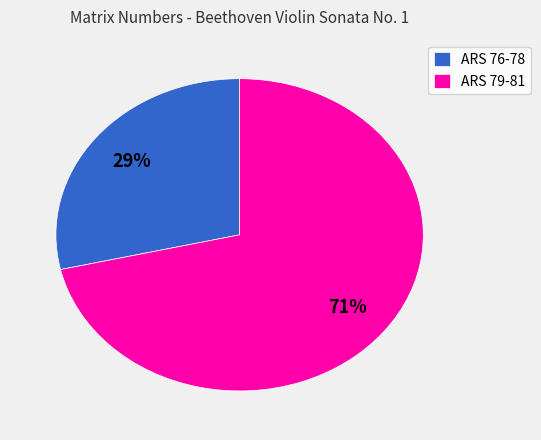

Count the number of slices in the pie.

2